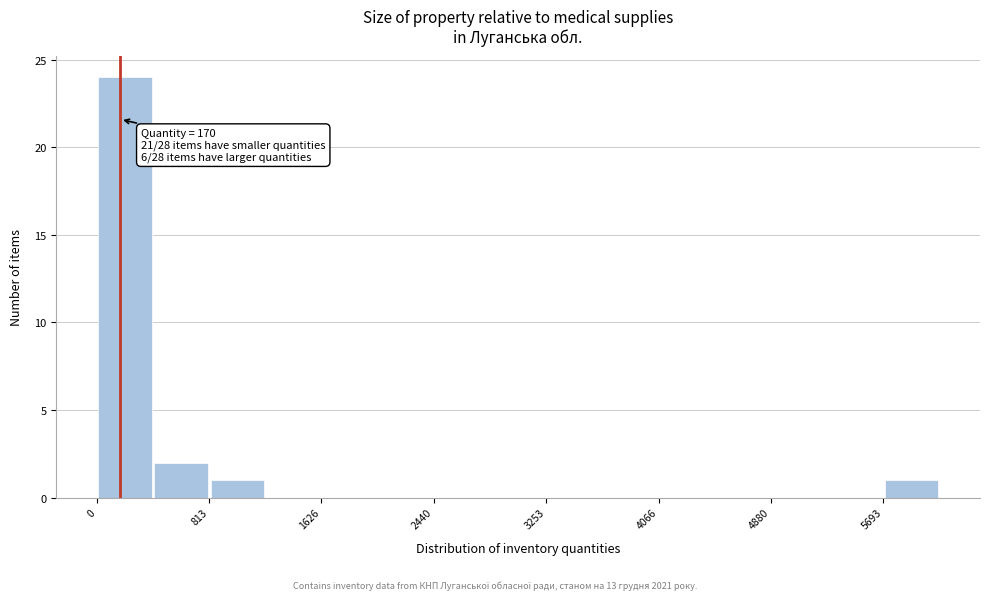

Over which range of the x-axis is the bar tallest?

0 to 400